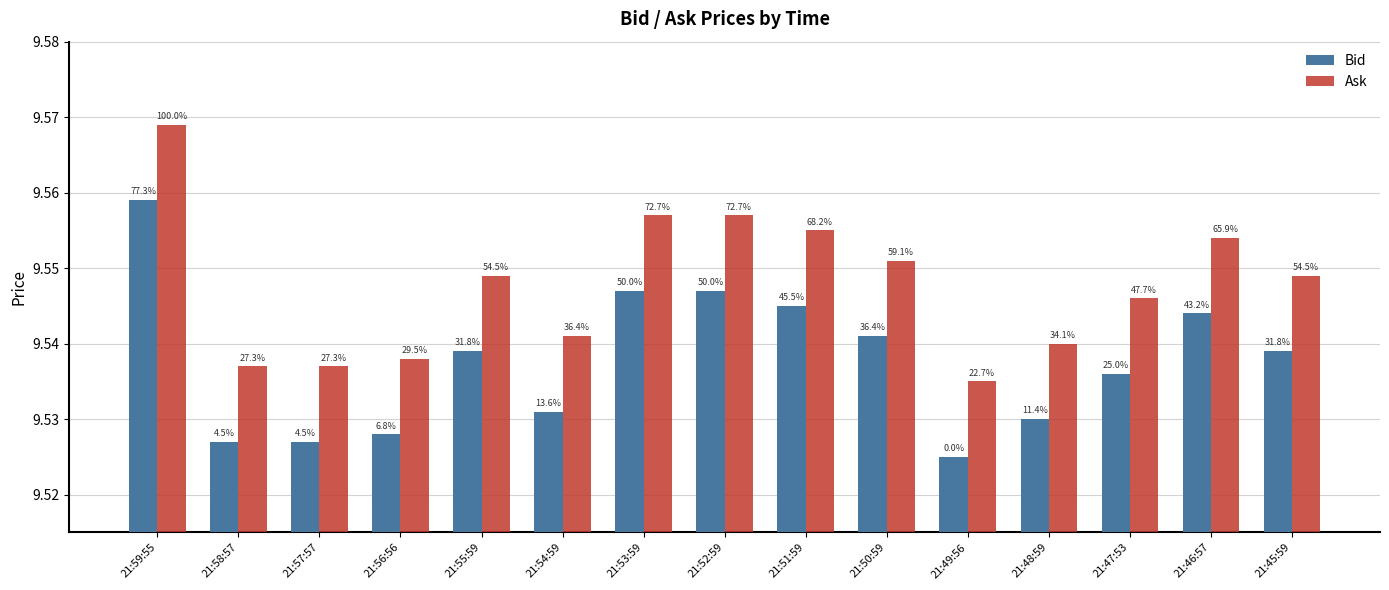

At which label does Ask reach its minimum?

21:49:56